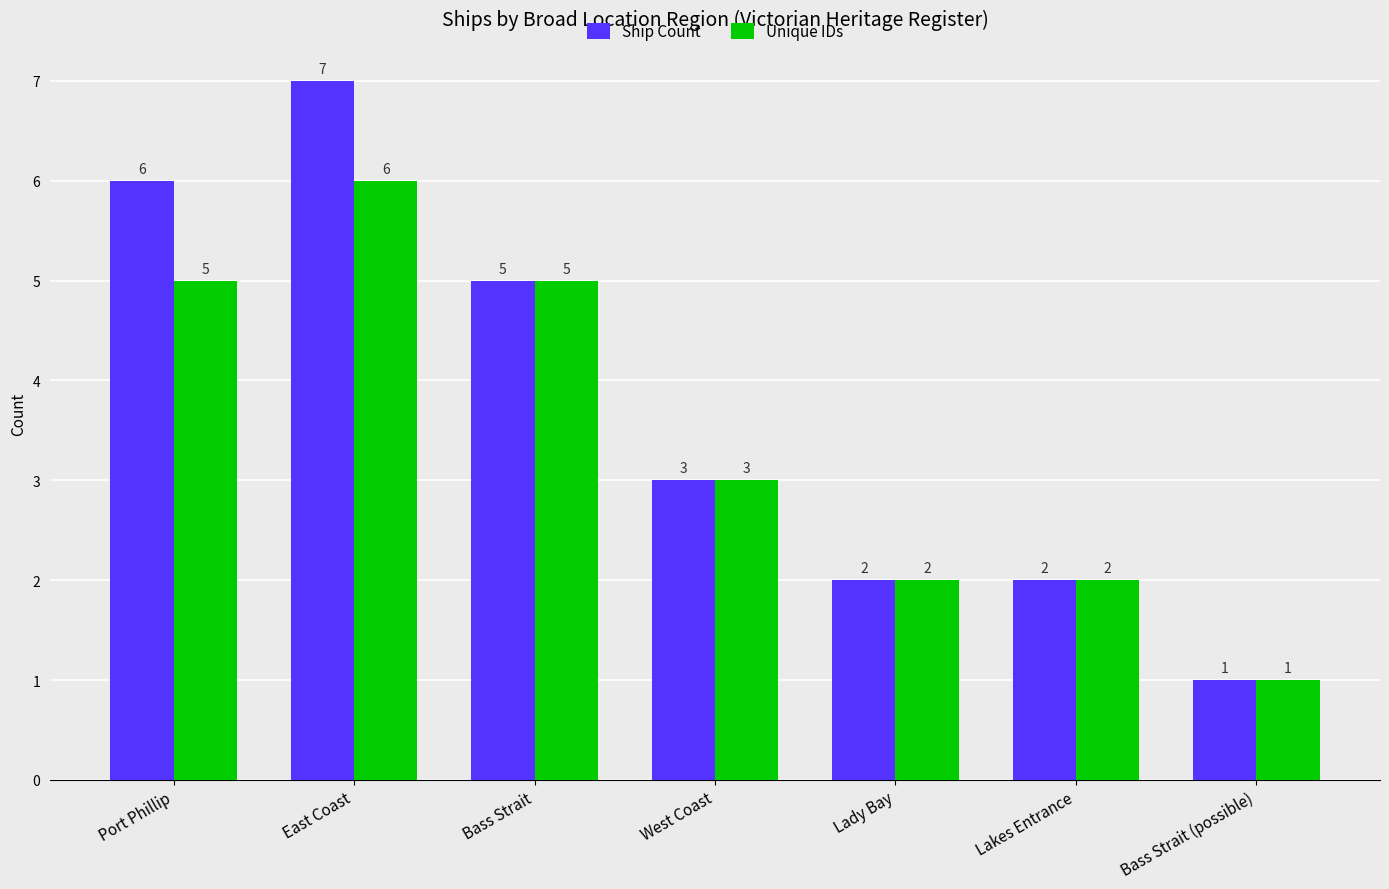

At which label does Unique IDs first exceed 3?

Port Phillip